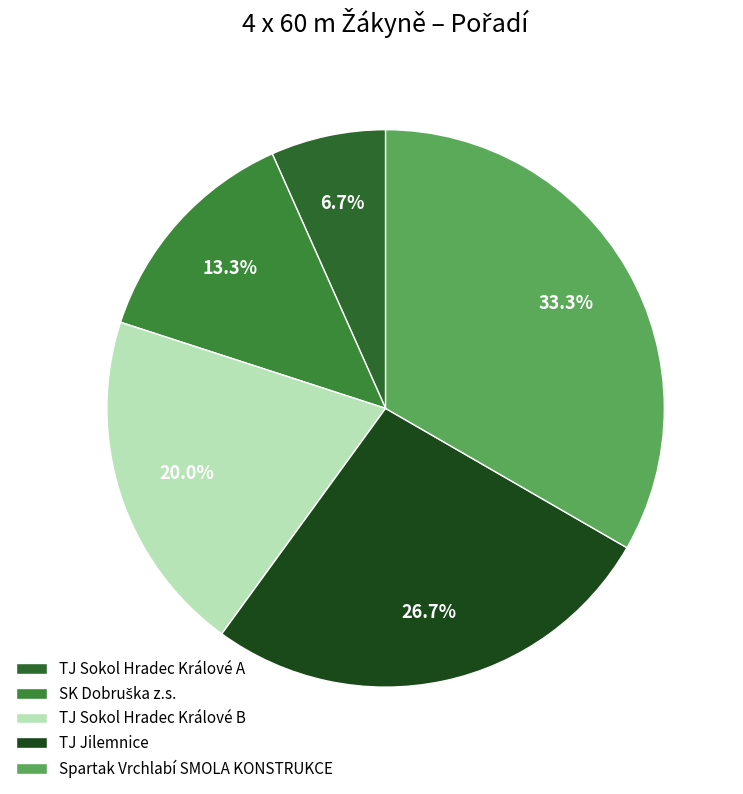

To the nearest percent, what is the average slice percentage?

20%